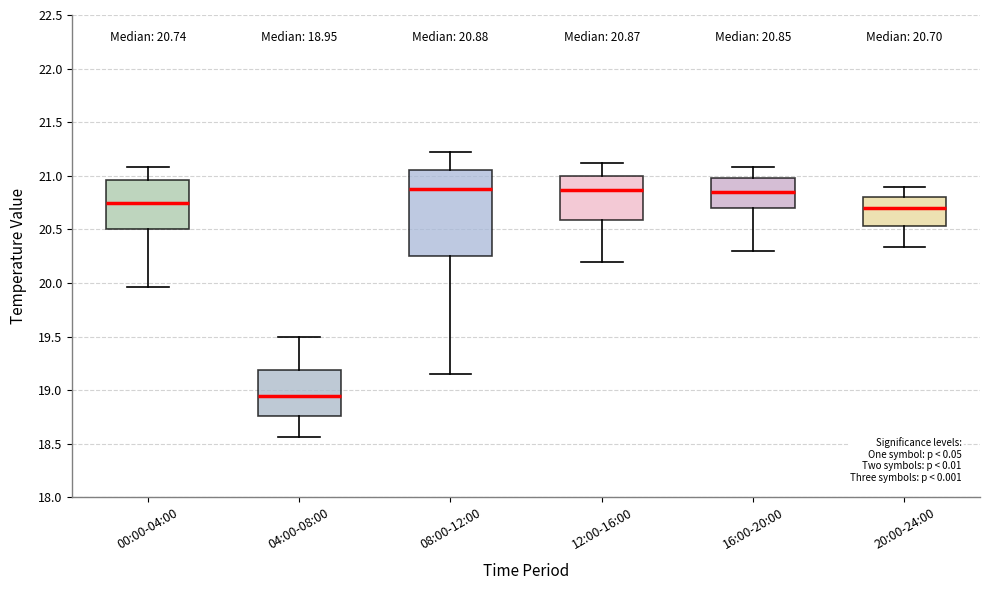

Which box is the tallest, from its lower edge to its upper edge?

08:00-12:00